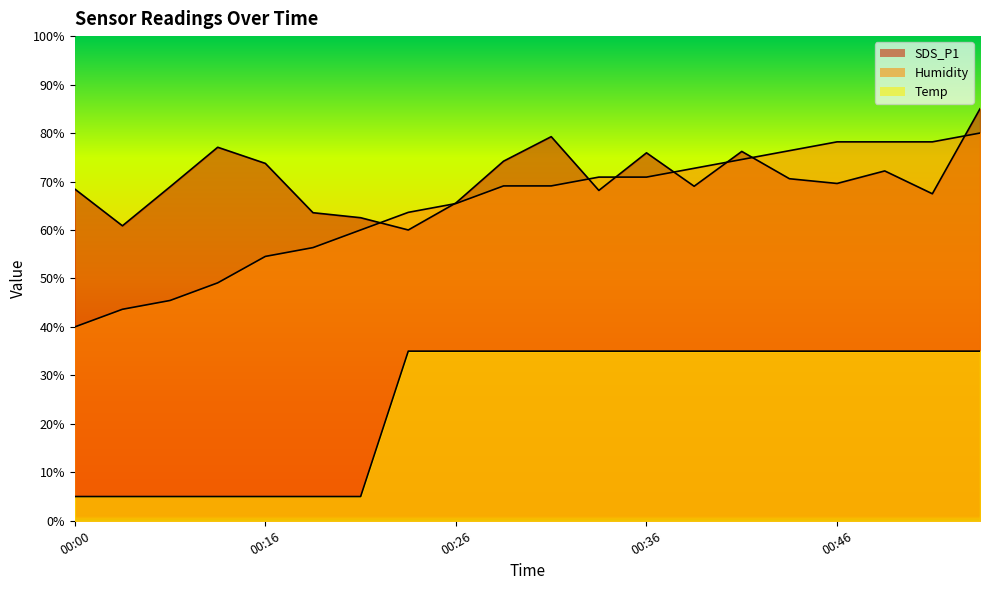

How many categories are shown in the chart?

20